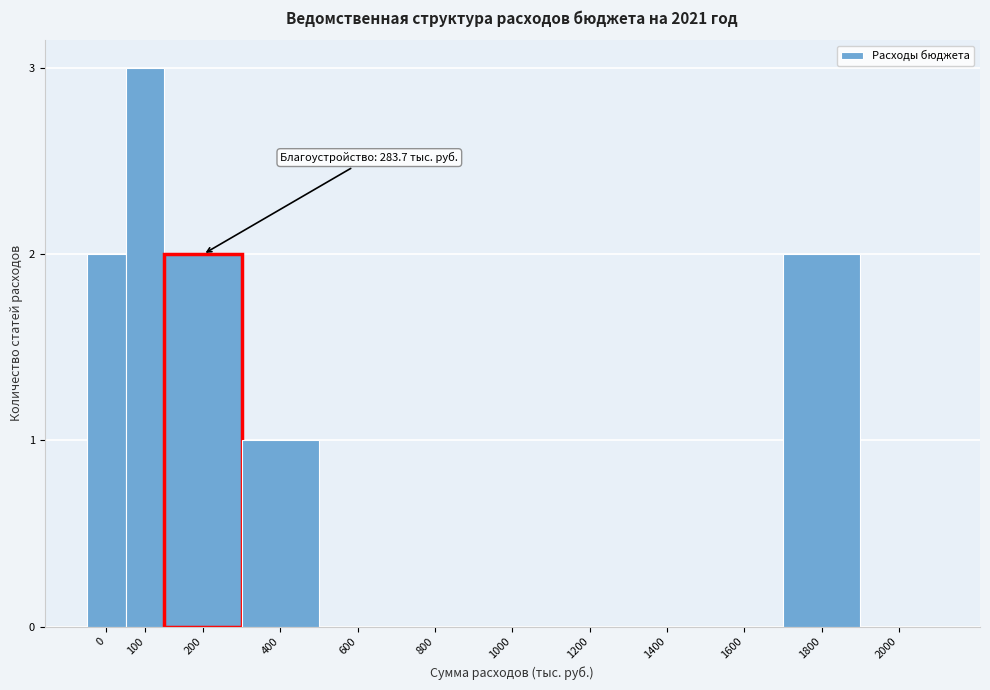

Reading left to right, list all the values displayed in this chart.

0=2	100=3	200=2	400=1	600=0	800=0	1000=0	1200=0	1400=0	1600=0	1800=2	2000=0